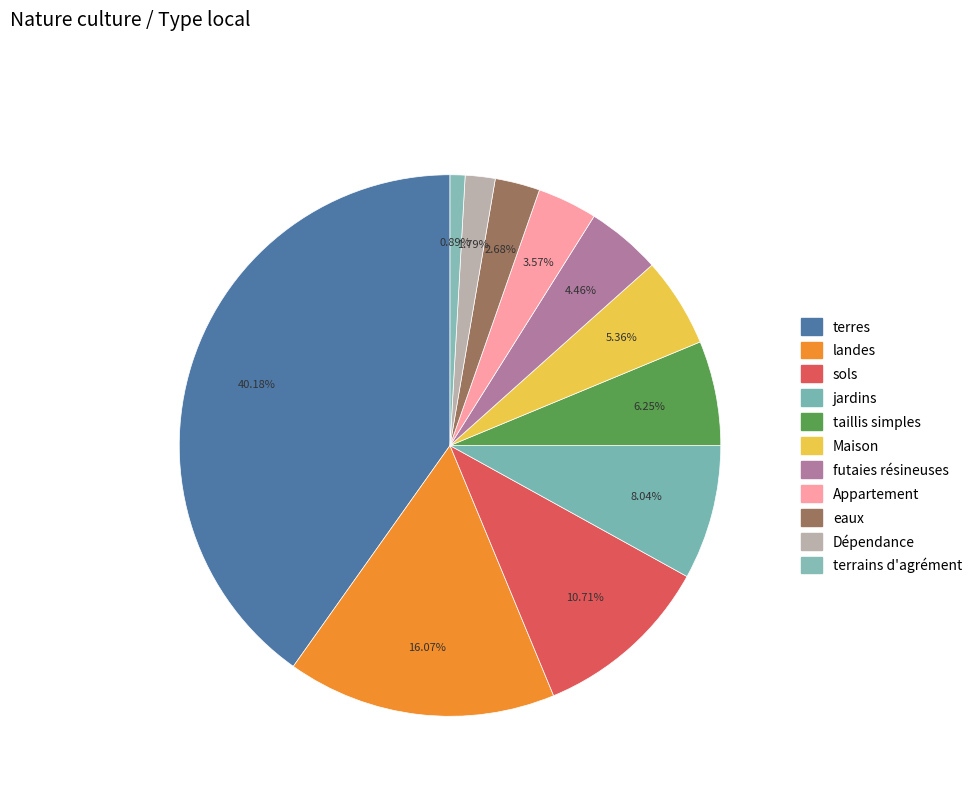

Which slice is the largest?

terres